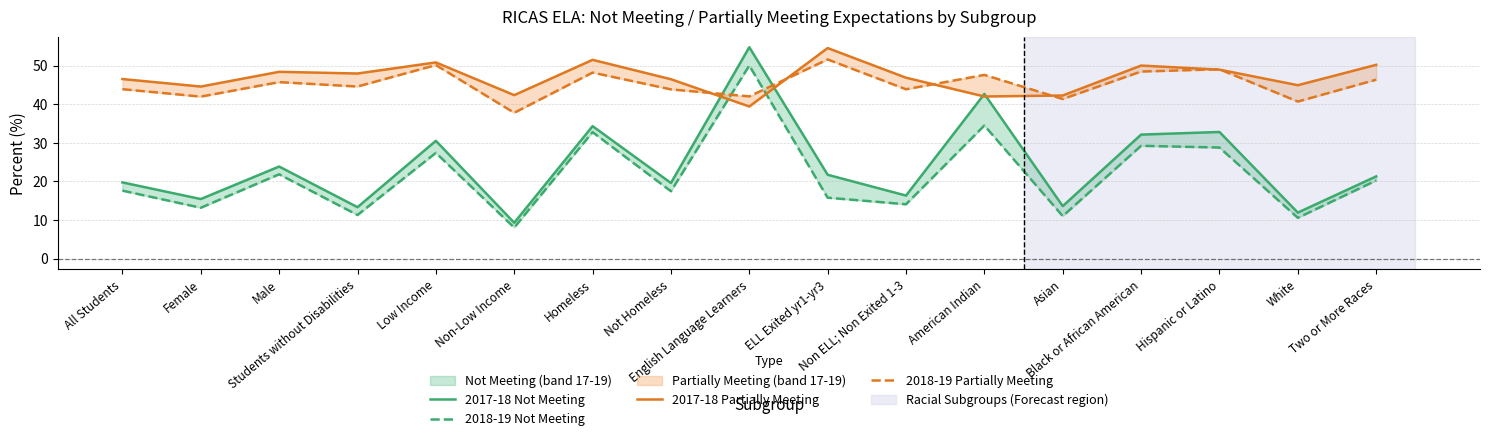

Which has a higher value, Two or More Races or American Indian?

American Indian